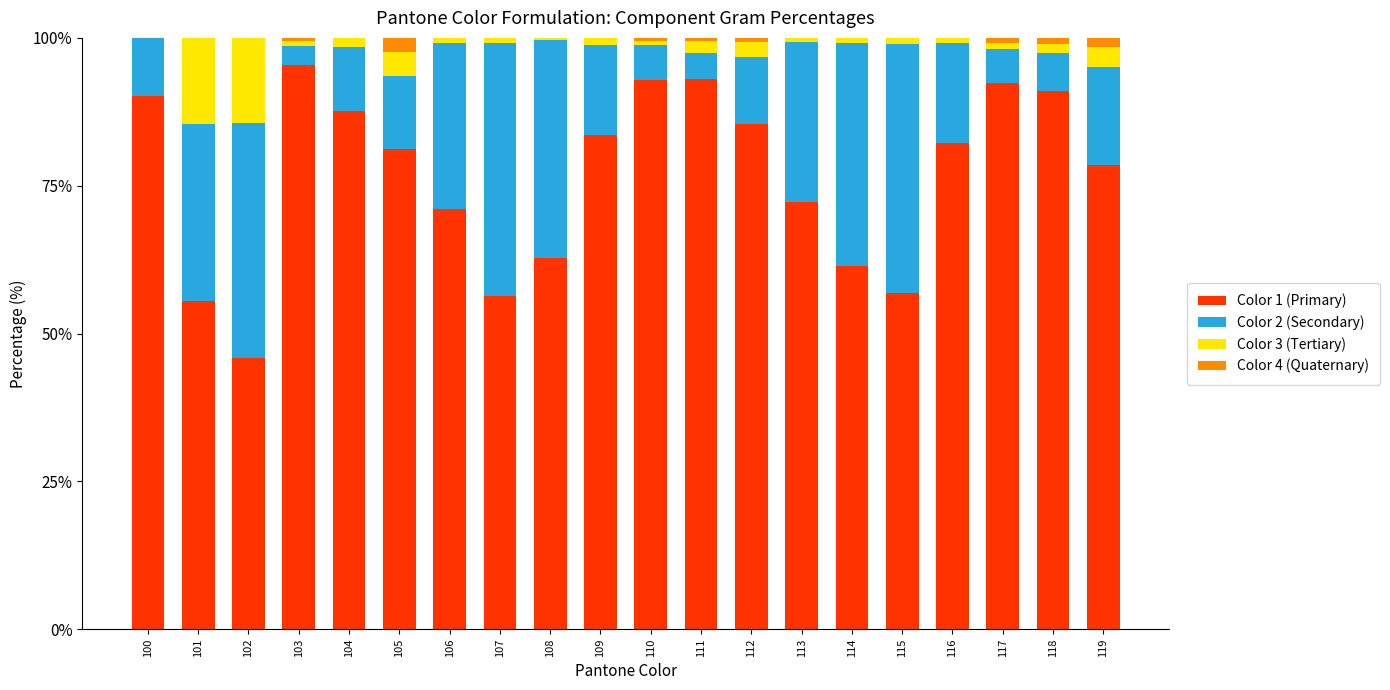

What is the maximum value for Color 1 (Primary)?

95.4